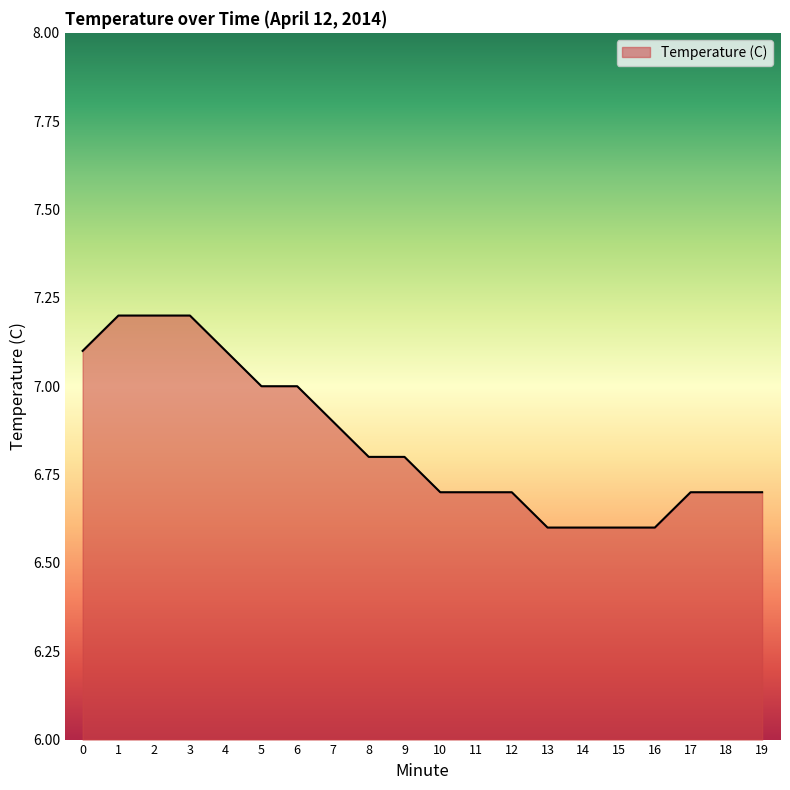

The value at 15 is 3.3. True or false?

False